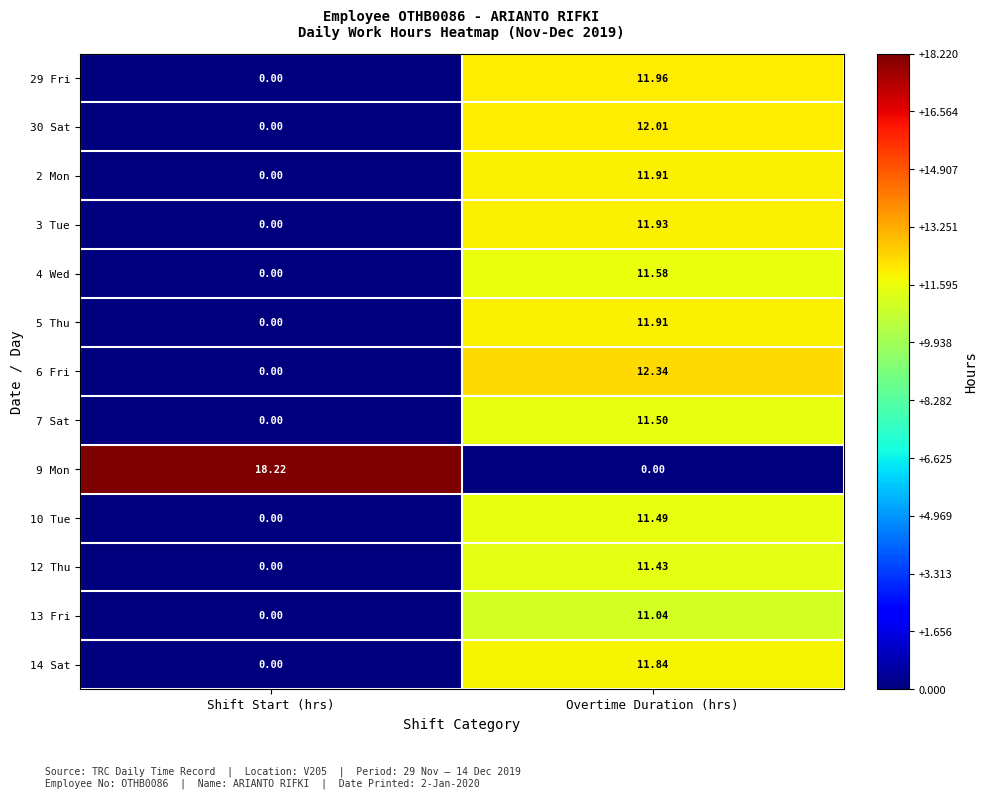

Where does the 3 Tue series first go above 11?

Overtime Duration (hrs)